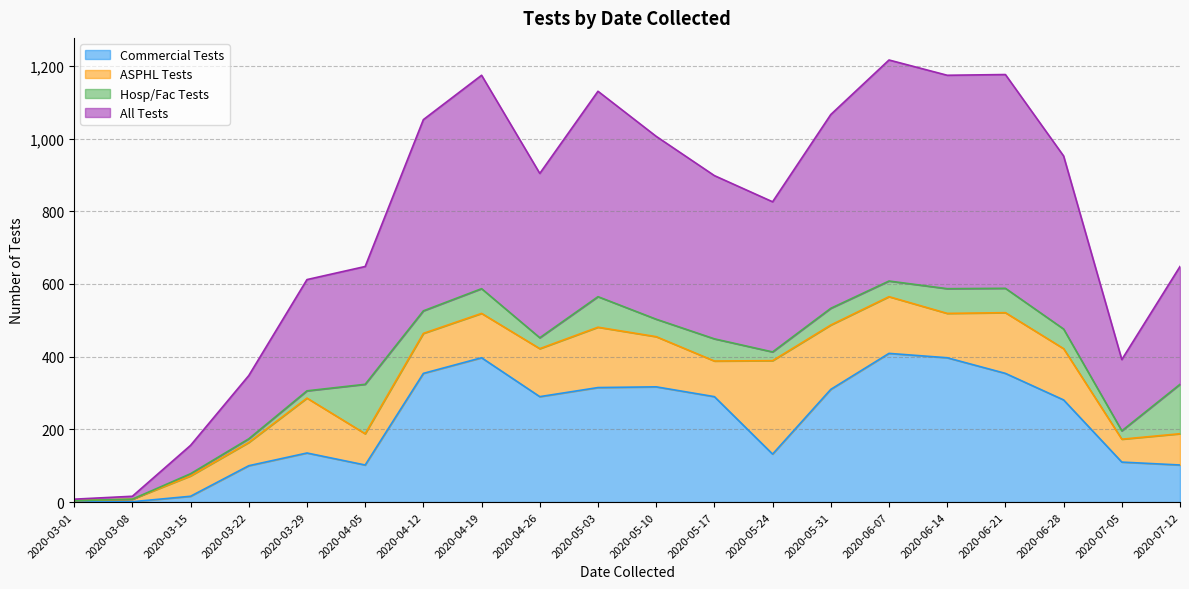

What position from the left is 2020-07-12?

20